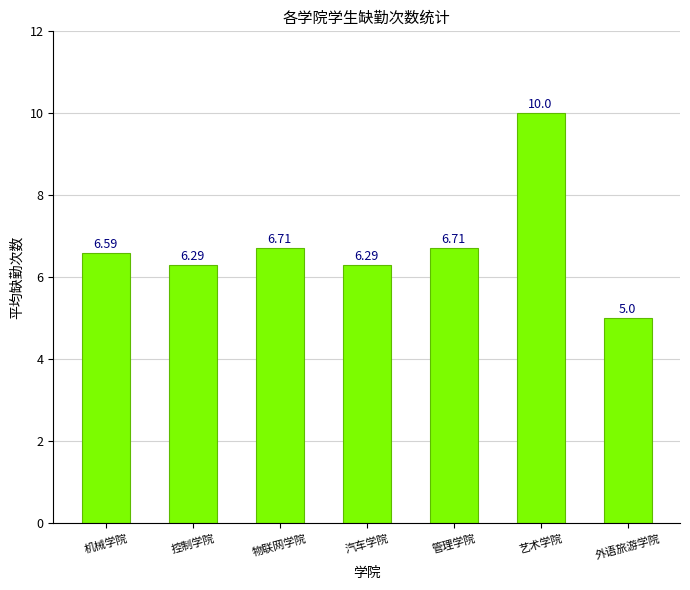

Reading right to left, transcribe all the data shown in this chart.

外语旅游学院=5.0	艺术学院=10.0	管理学院=6.7	汽车学院=6.3	物联网学院=6.7	控制学院=6.3	机械学院=6.6